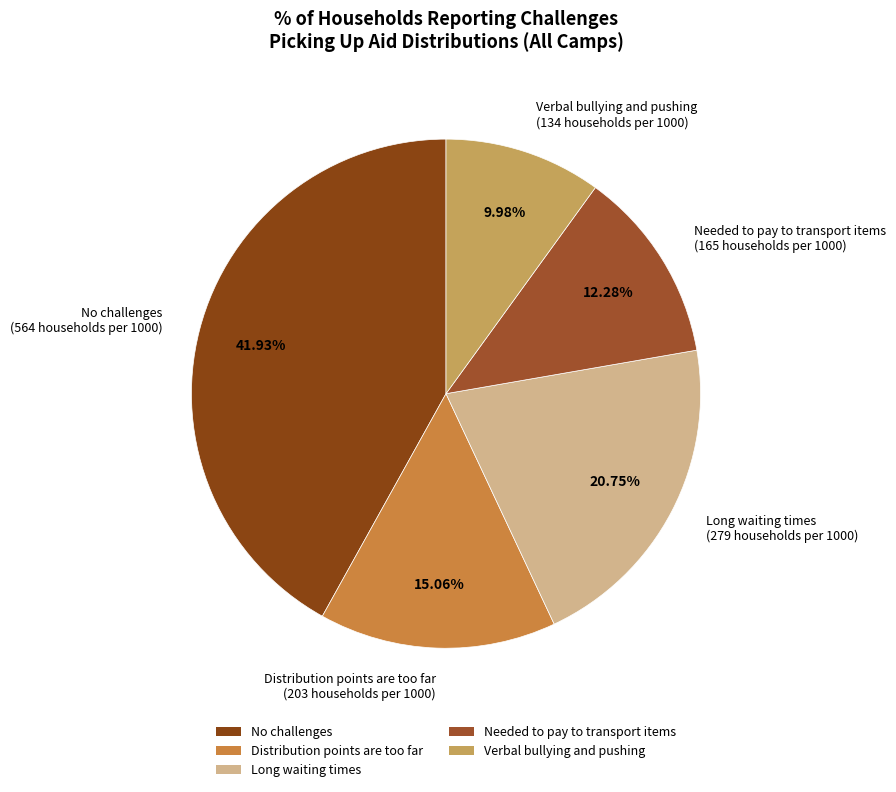

Is there any slice that represents more than half of the pie?

No